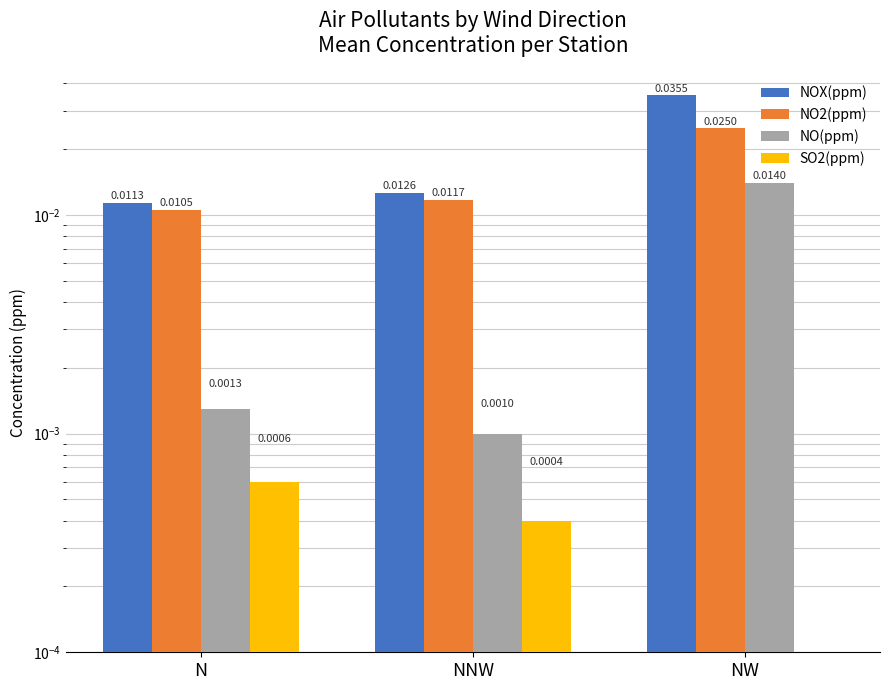

Where is NOX(ppm) nearest to the value 0?

N